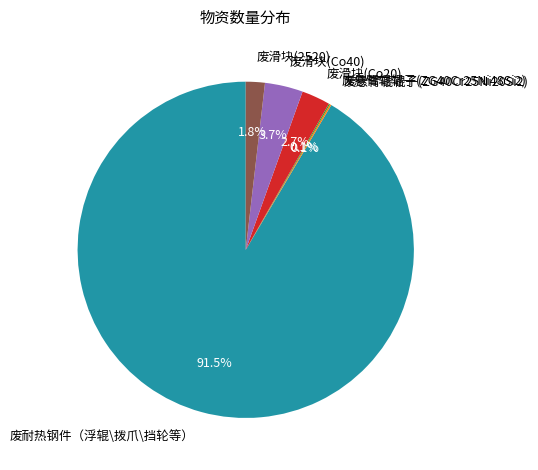

What percentage do 废滑块(Co40) and 废滑块(Co20) together represent?

6.4%